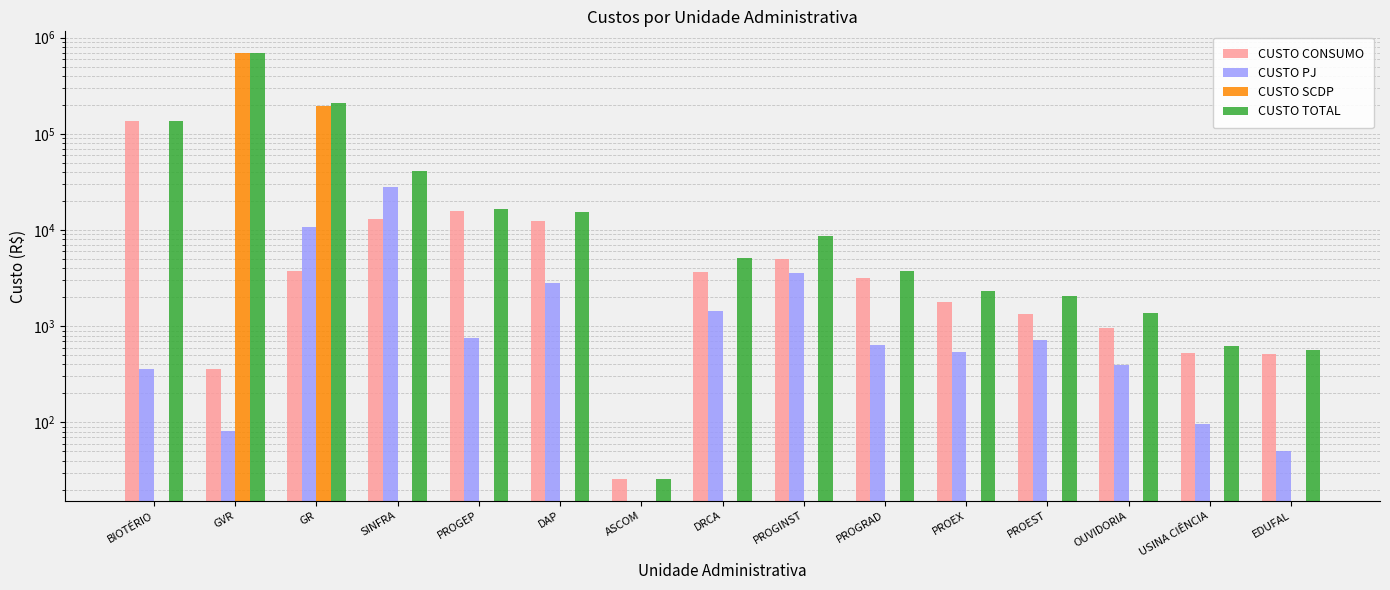

At which label is CUSTO CONSUMO closest to 67689?

PROGEP